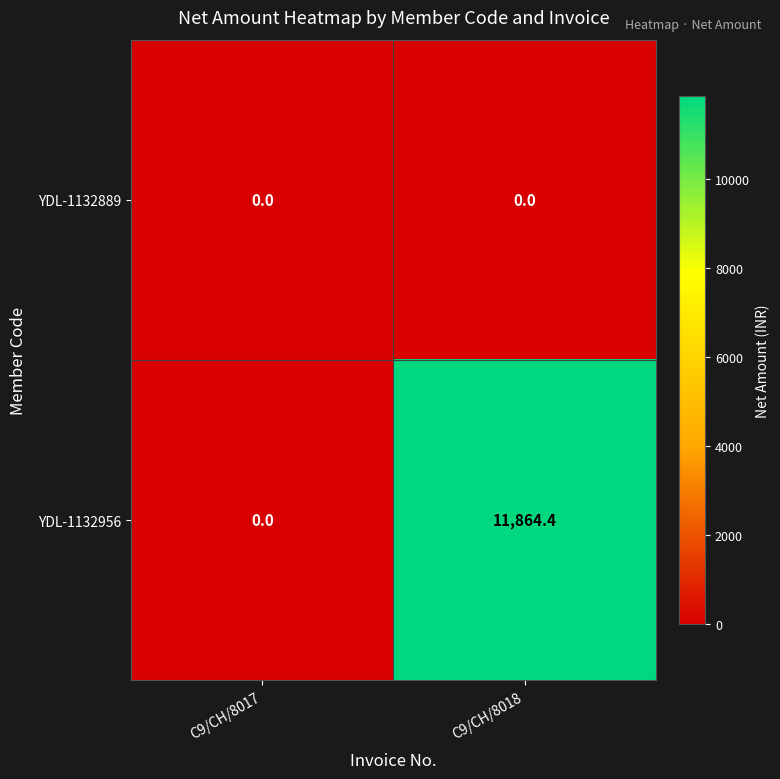

Which label corresponds to the largest value in the chart?

C9/CH/8018